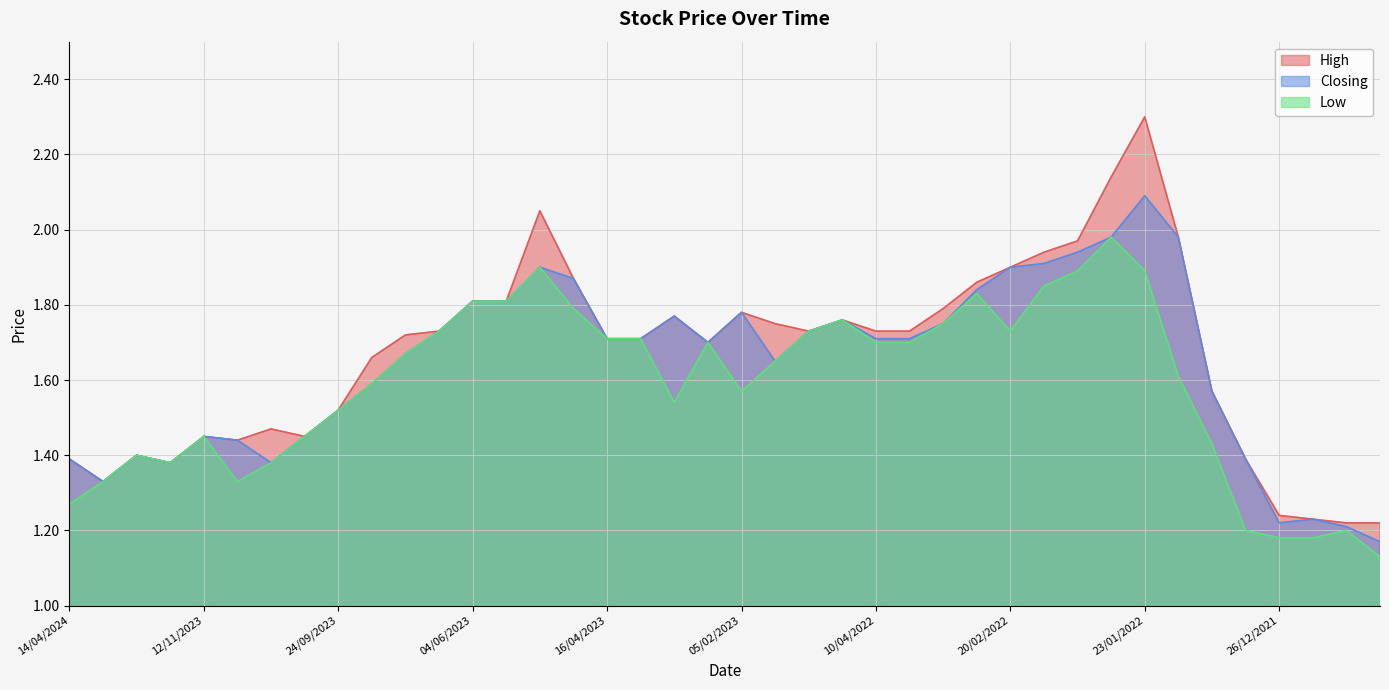

How many lines are shown in the chart?

3